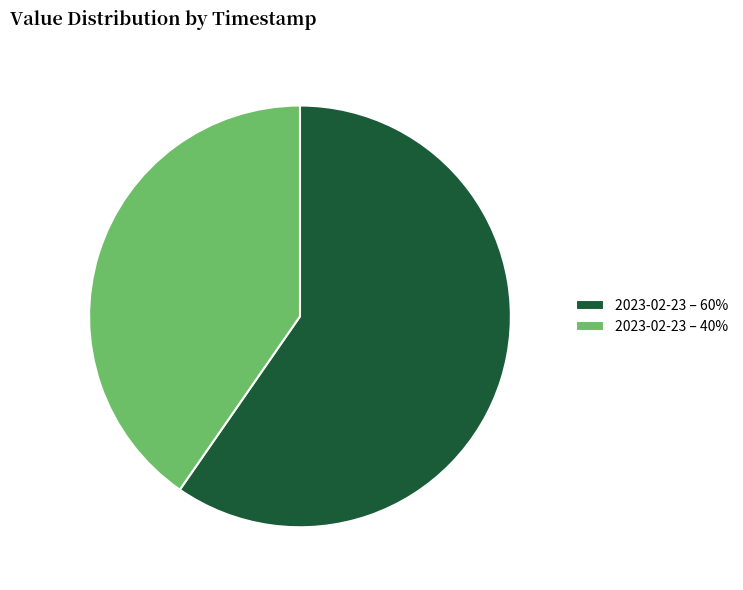

Which category has the smallest portion of the pie?

2023-02-23 – 40%